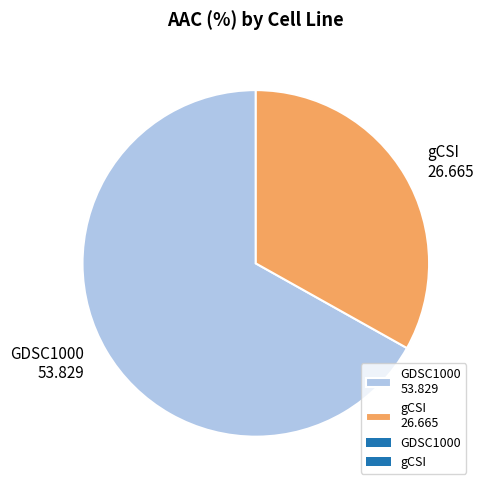

Which has a higher value, gCSI or GDSC1000?

GDSC1000